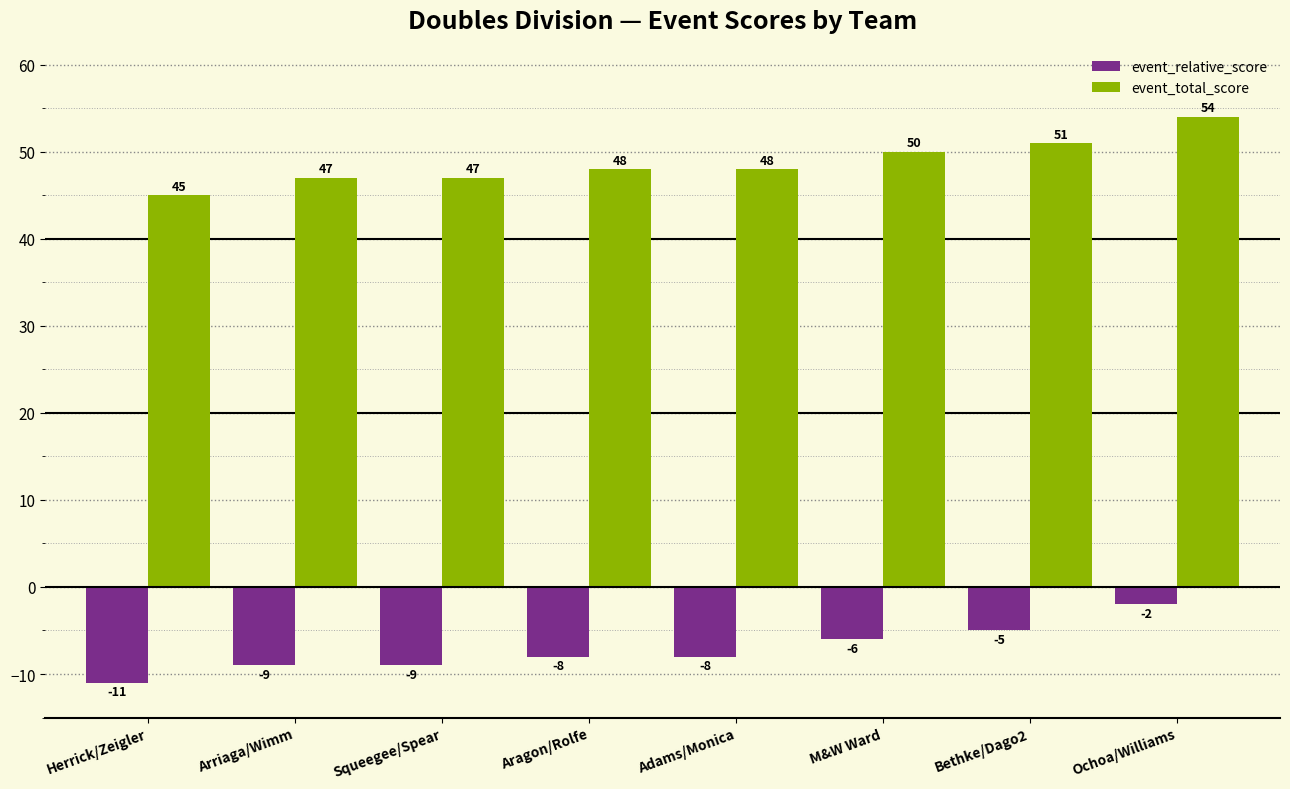

How many bars are there in total?

16